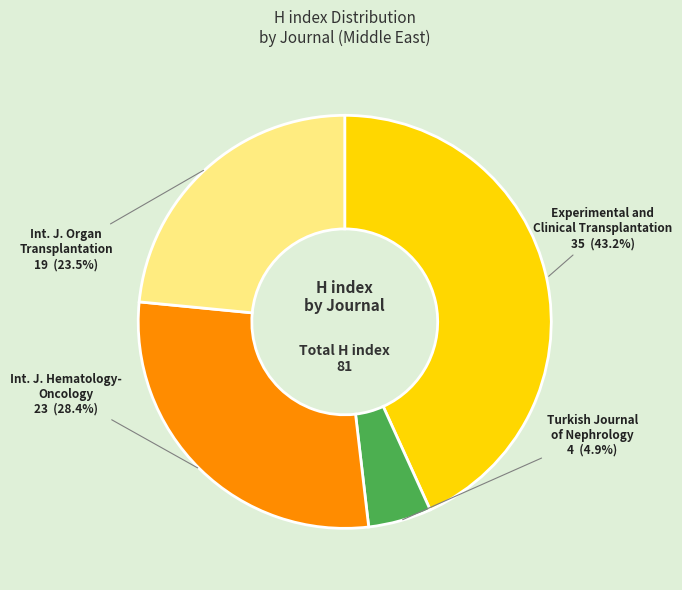

Count the number of slices in the pie.

4